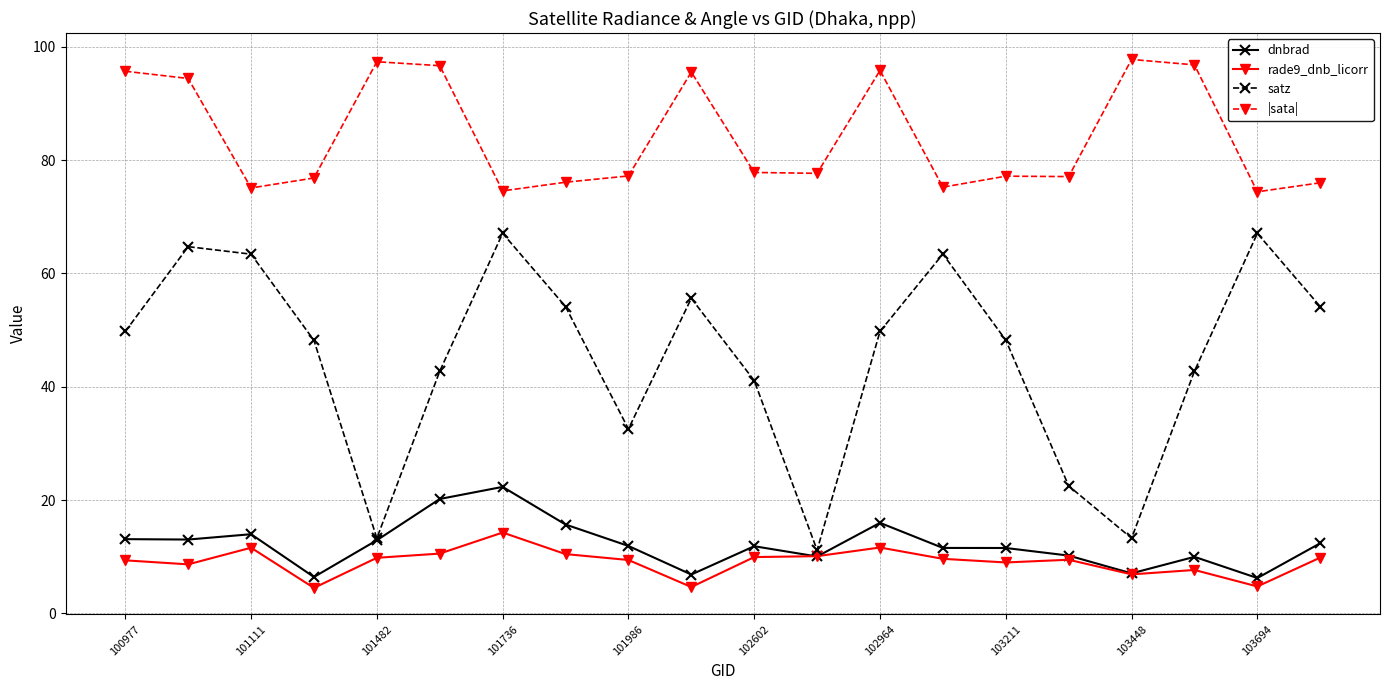

What is the value of the rade9_dnb_licorr point at the 6th from the left?

10.5